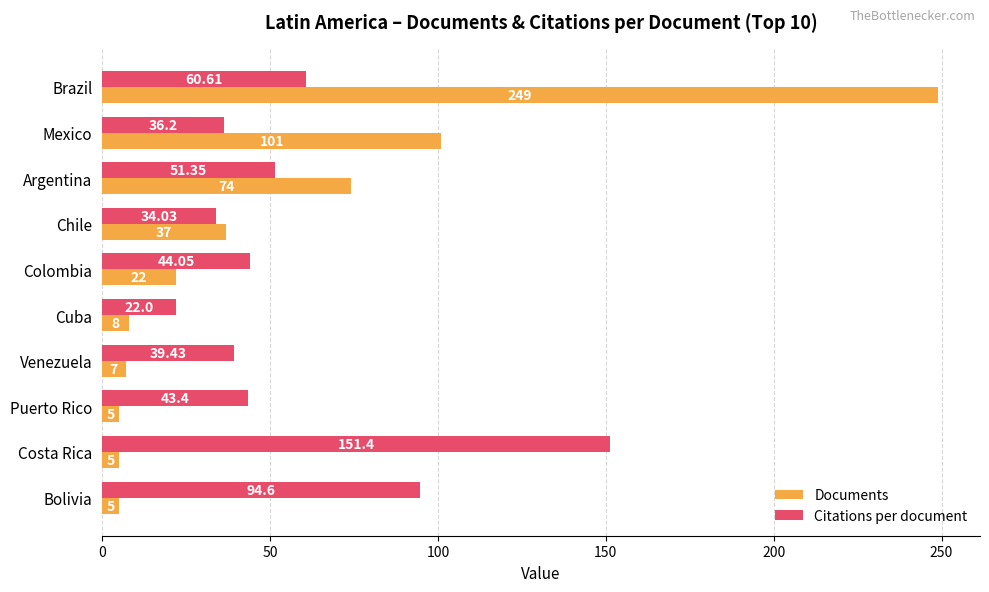

Which series has the widest spread of values?

Documents